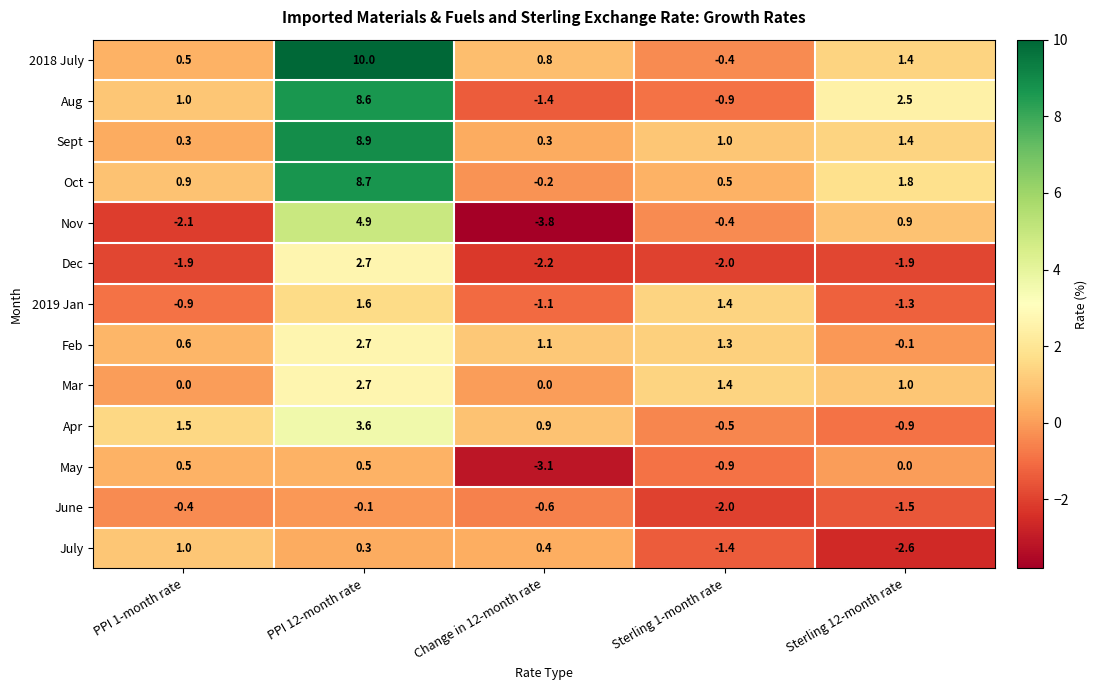

List the labels in order of 2018 July value, smallest first.

Sterling 1-month rate, PPI 1-month rate, Change in 12-month rate, Sterling 12-month rate, PPI 12-month rate